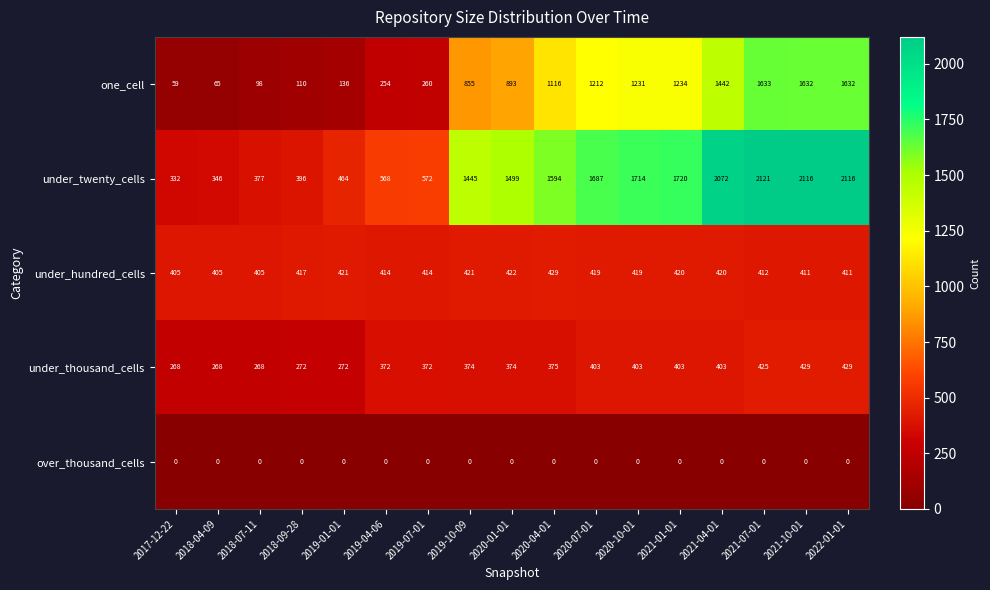

What value does the under_thousand_cells series have at 2020-01-01, to the nearest 50?

350